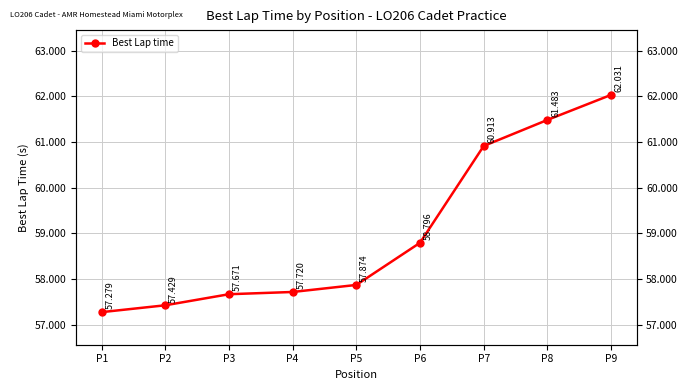

List the labels in order of value, smallest first.

P1, P2, P3, P4, P5, P6, P7, P8, P9